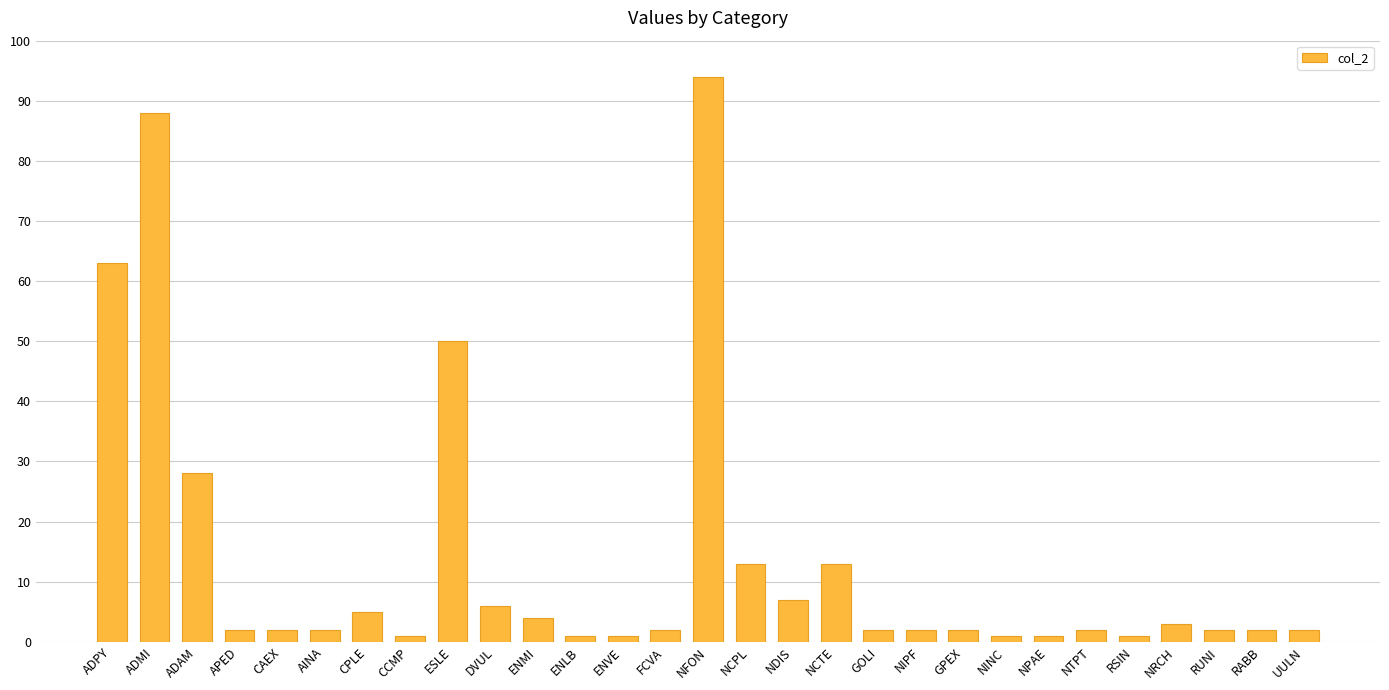

Is it true that the value at NCTE is 13?

True